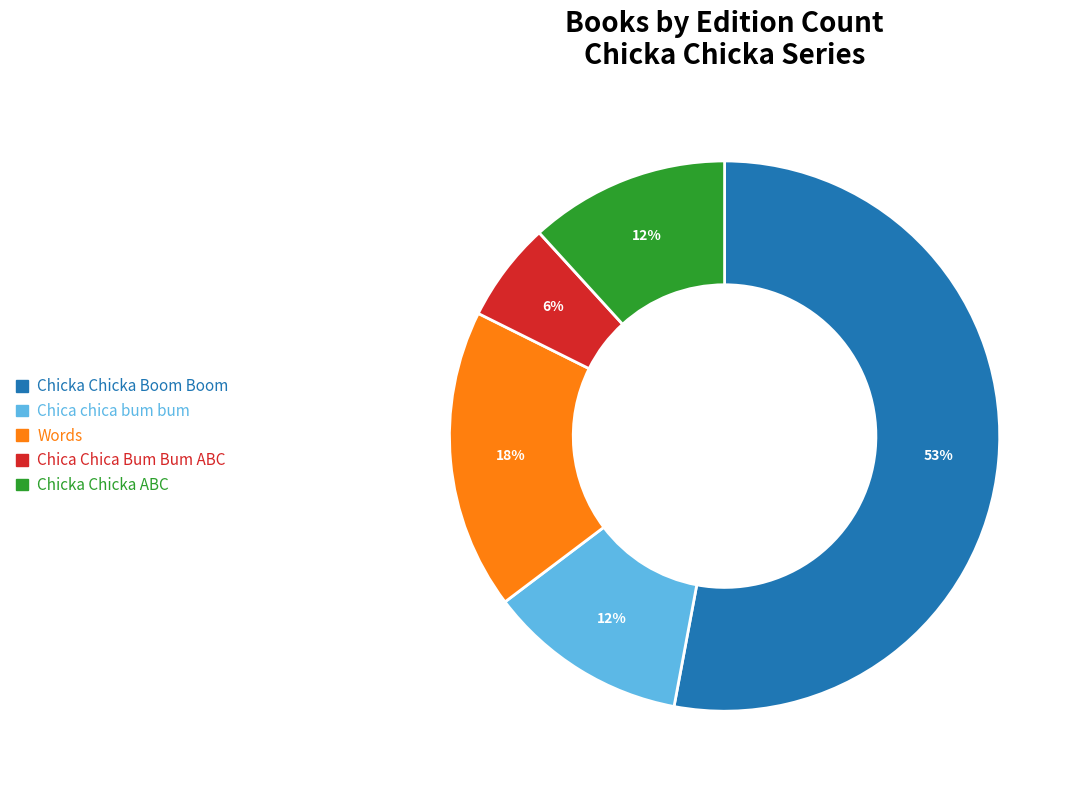

Combined, do Chica Chica Bum Bum ABC and Chicka Chicka Boom Boom account for over 50%?

Yes